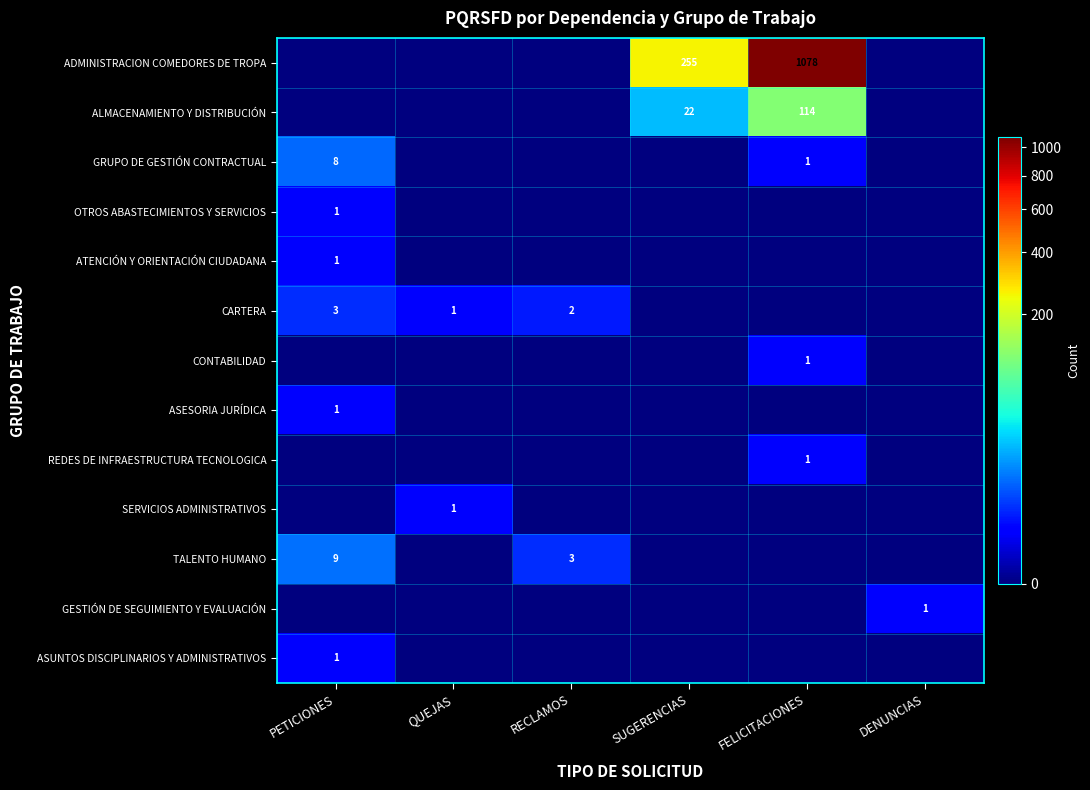

Is it true that ATENCIÓN Y ORIENTACIÓN CIUDADANA equals 1 at PETICIONES?

True